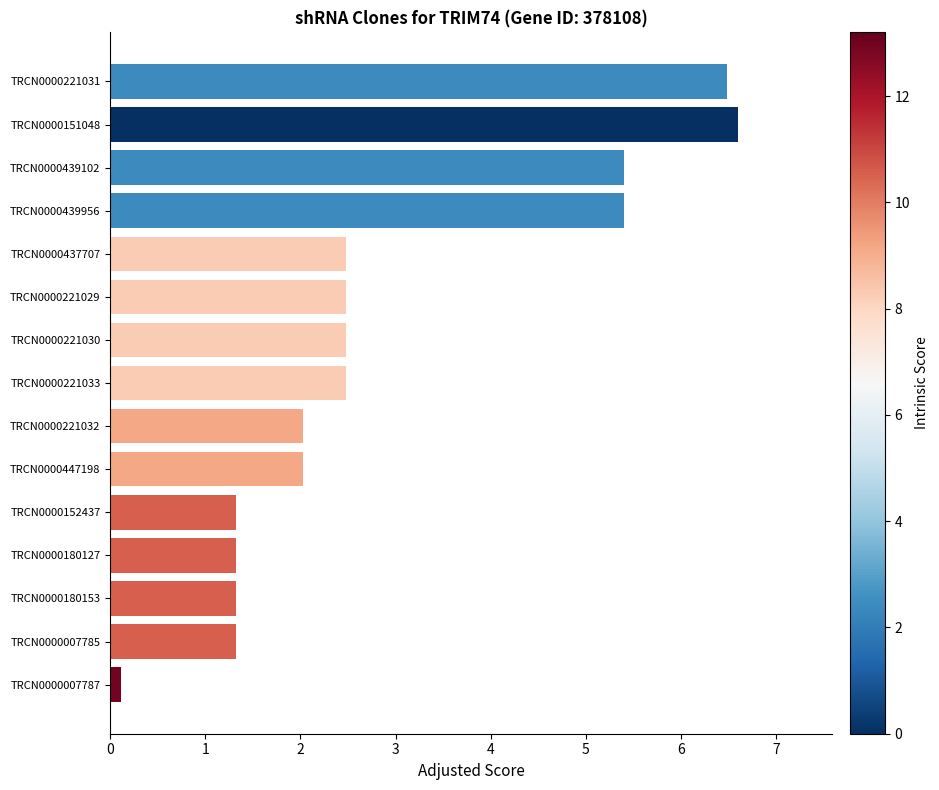

Reading top to bottom, list all the values displayed in this chart.

6.5	6.6	5.4	5.4	2.5	2.5	2.5	2.5	2.0	2.0	1.3	1.3	1.3	1.3	0.1